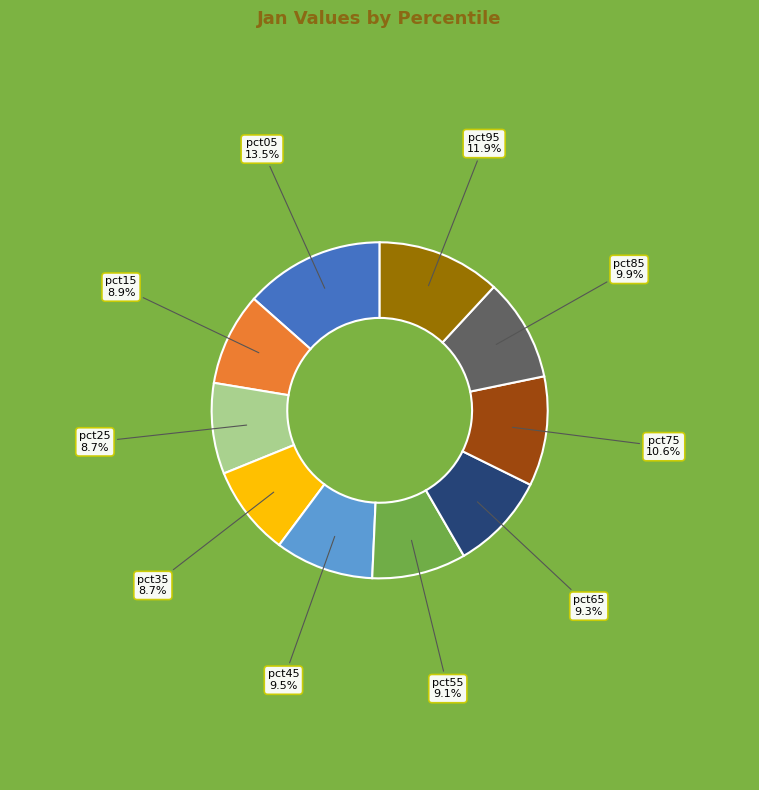

To the nearest percent, what is the difference between the largest and smallest slice percentages?

5%